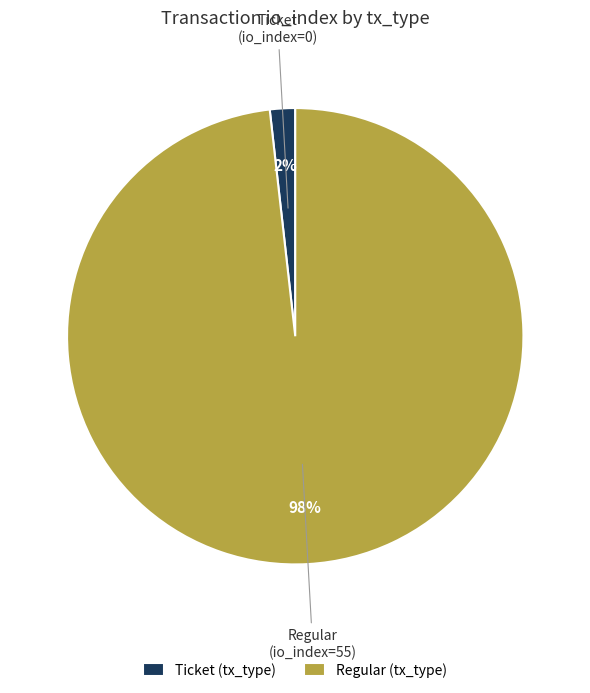

What is the majority slice?

Regular (tx_type)